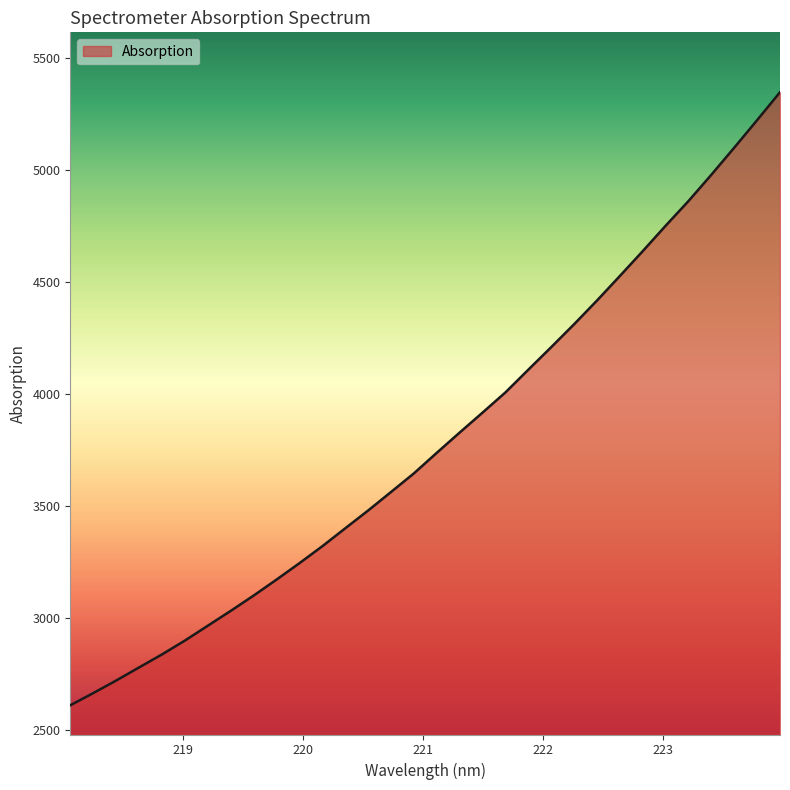

What is the difference between the maximum and minimum values?

2737.3